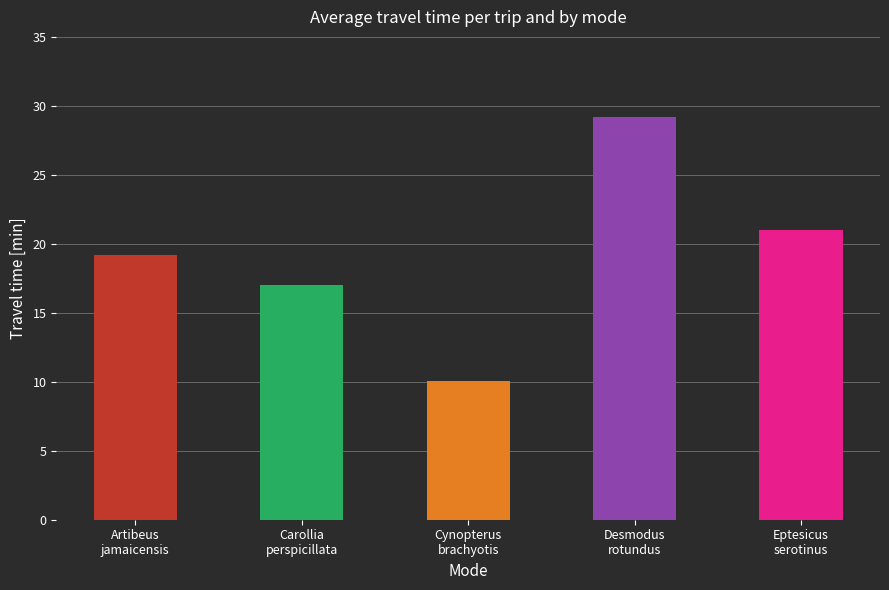

How many data points are above 19?

3